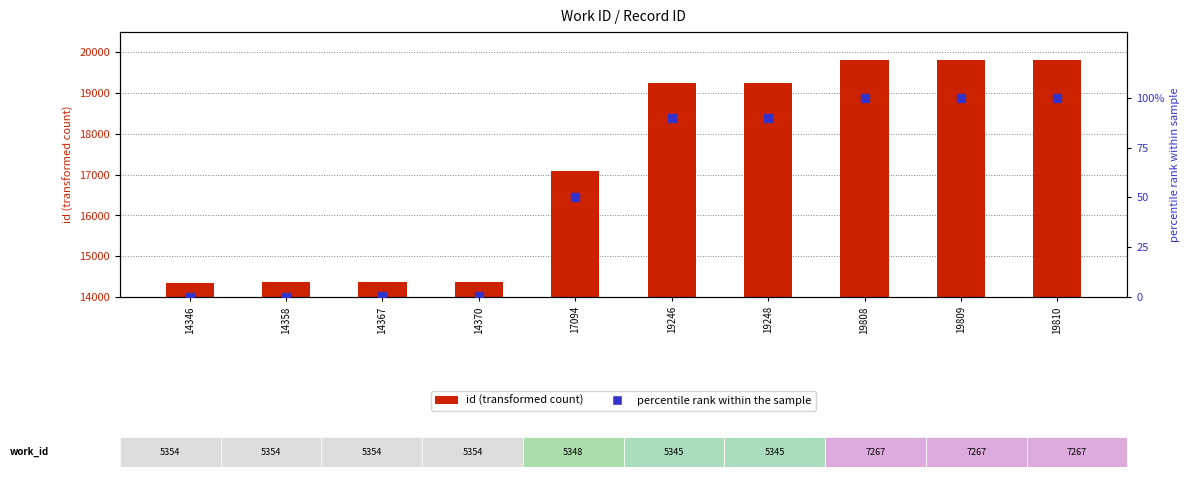

Which series has the largest Y range (max minus min)?

id